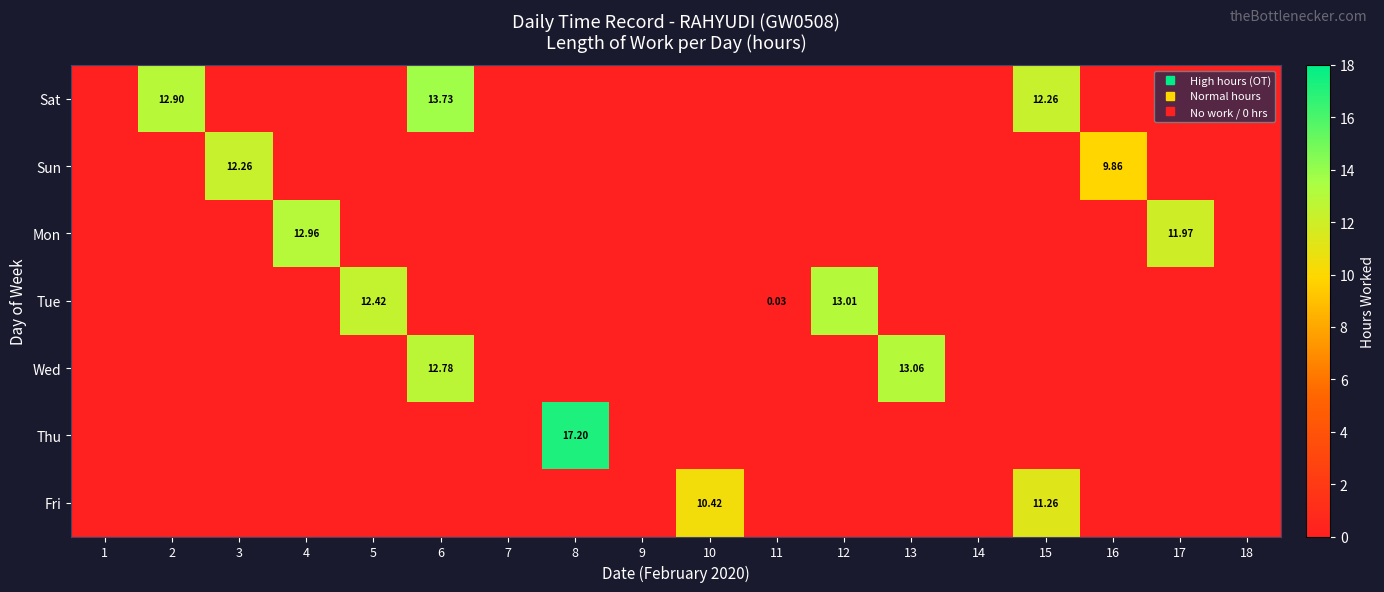

Which category has the lowest value across all series?

1